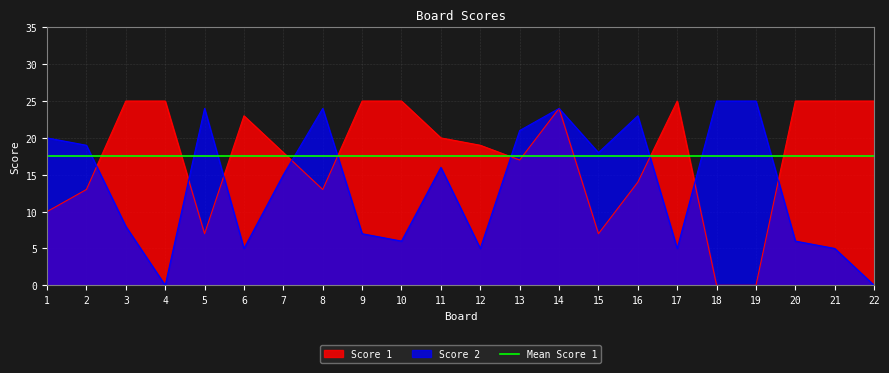

At 7, list the series in order from smallest to largest.

Score 2, Score 1